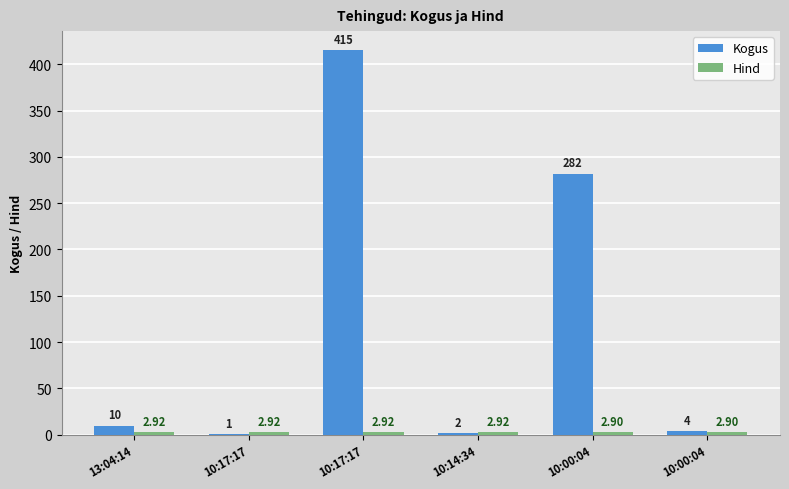

How many distinct data groups are displayed?

2